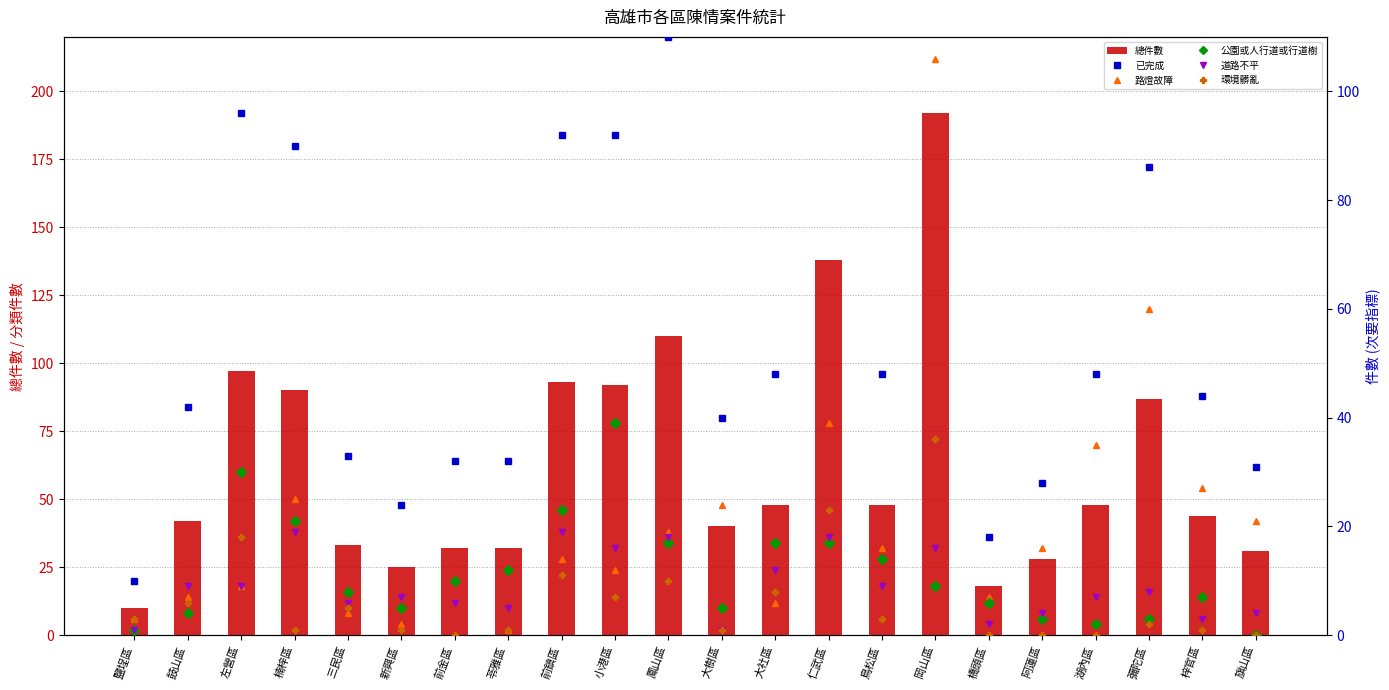

What position from the right is 大樹區?

11